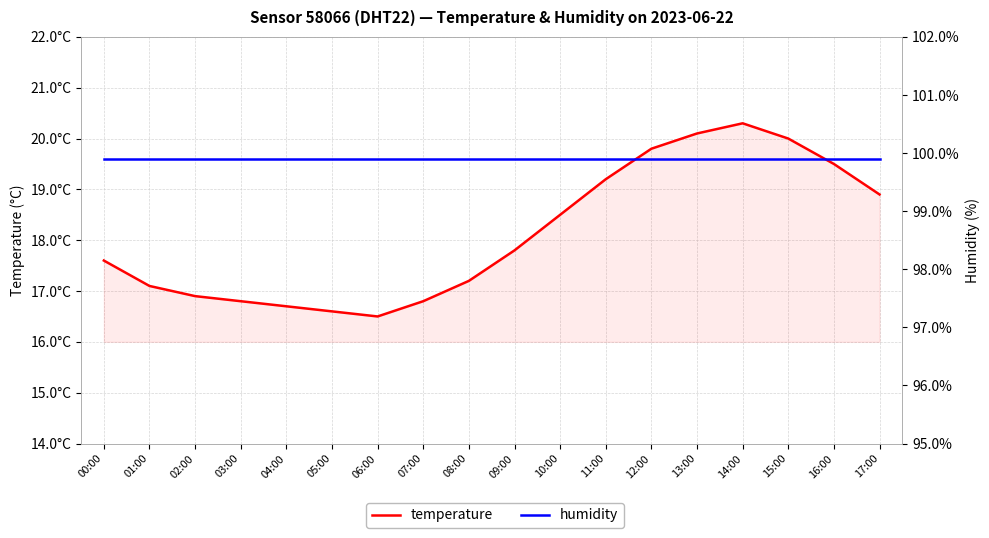

What is the sum of all humidity values?

1798.2